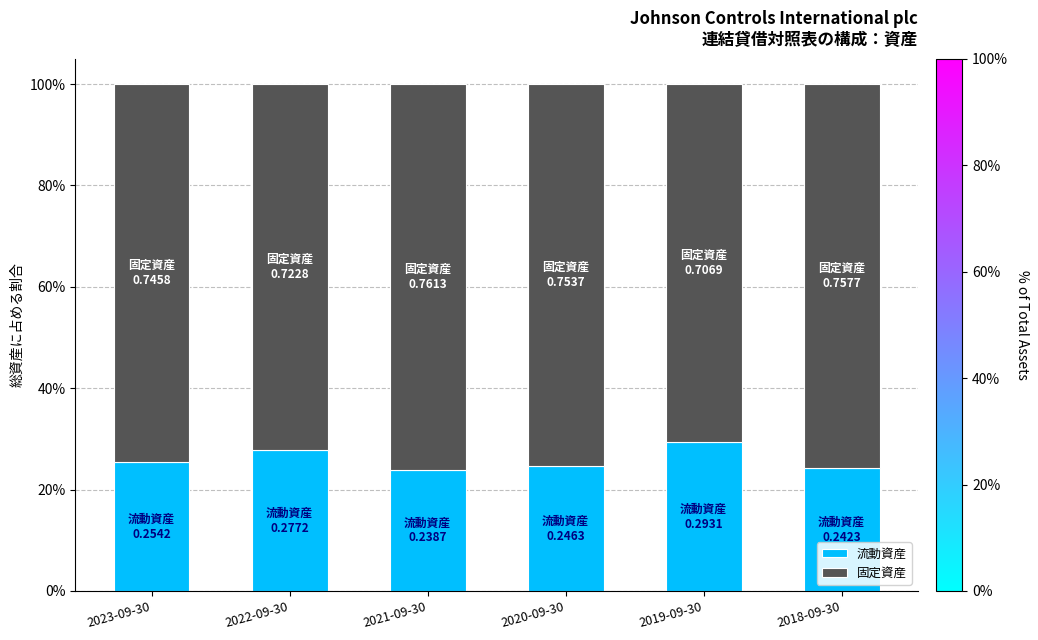

What is the sum of all 流動資産 values?

1.6